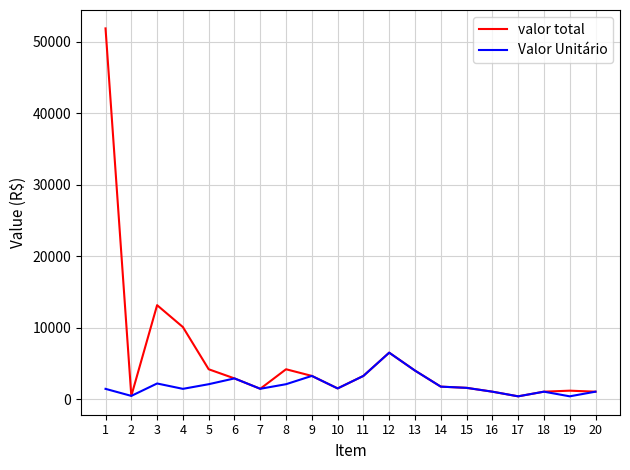

At which label does valor total reach its peak?

1